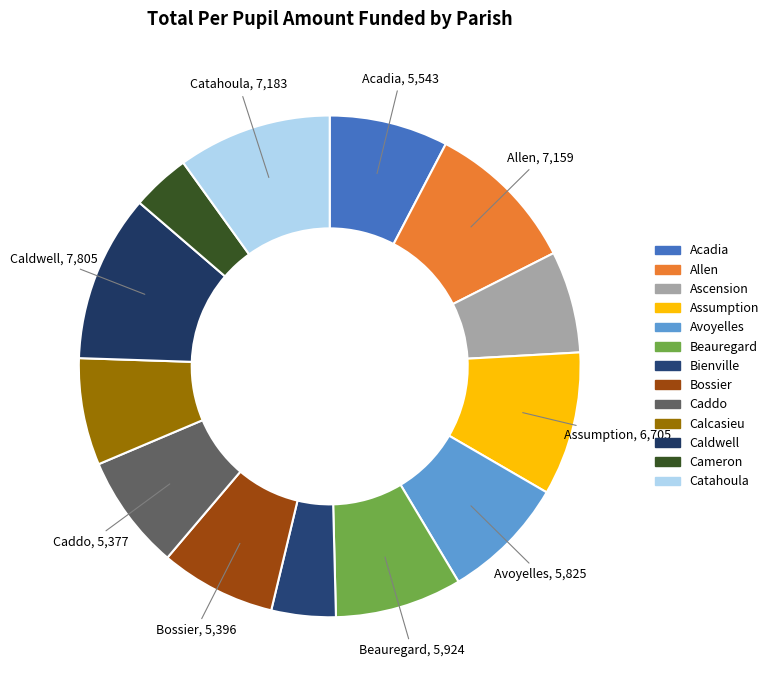

Which category has the biggest portion of the pie?

Caldwell